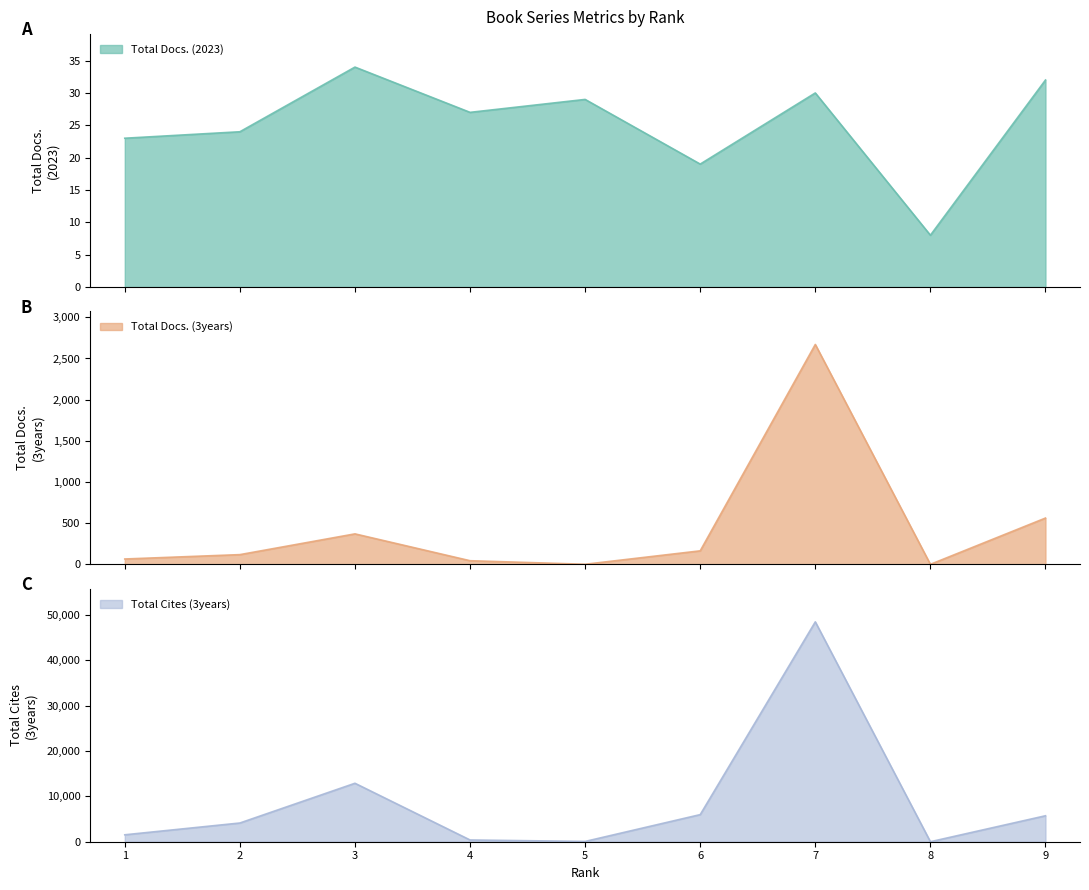

The value of Total Cites (3years) at 6 is 5975. True or false?

True